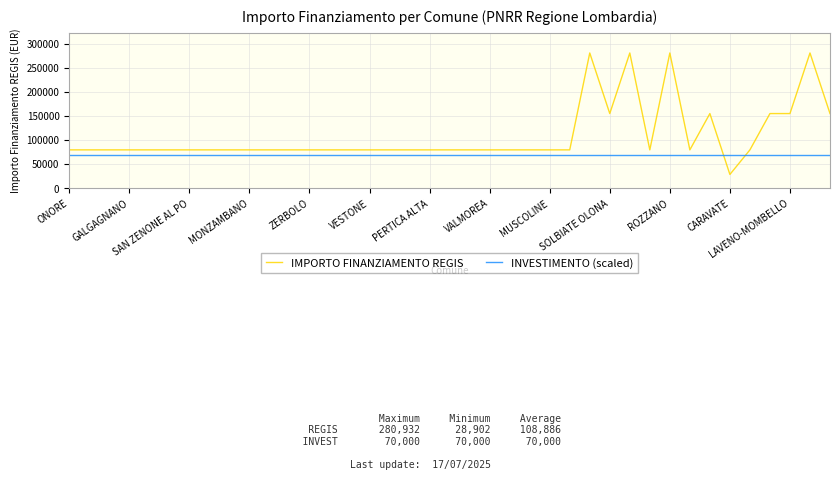

Which series has the widest spread of values?

IMPORTO FINANZIAMENTO REGIS